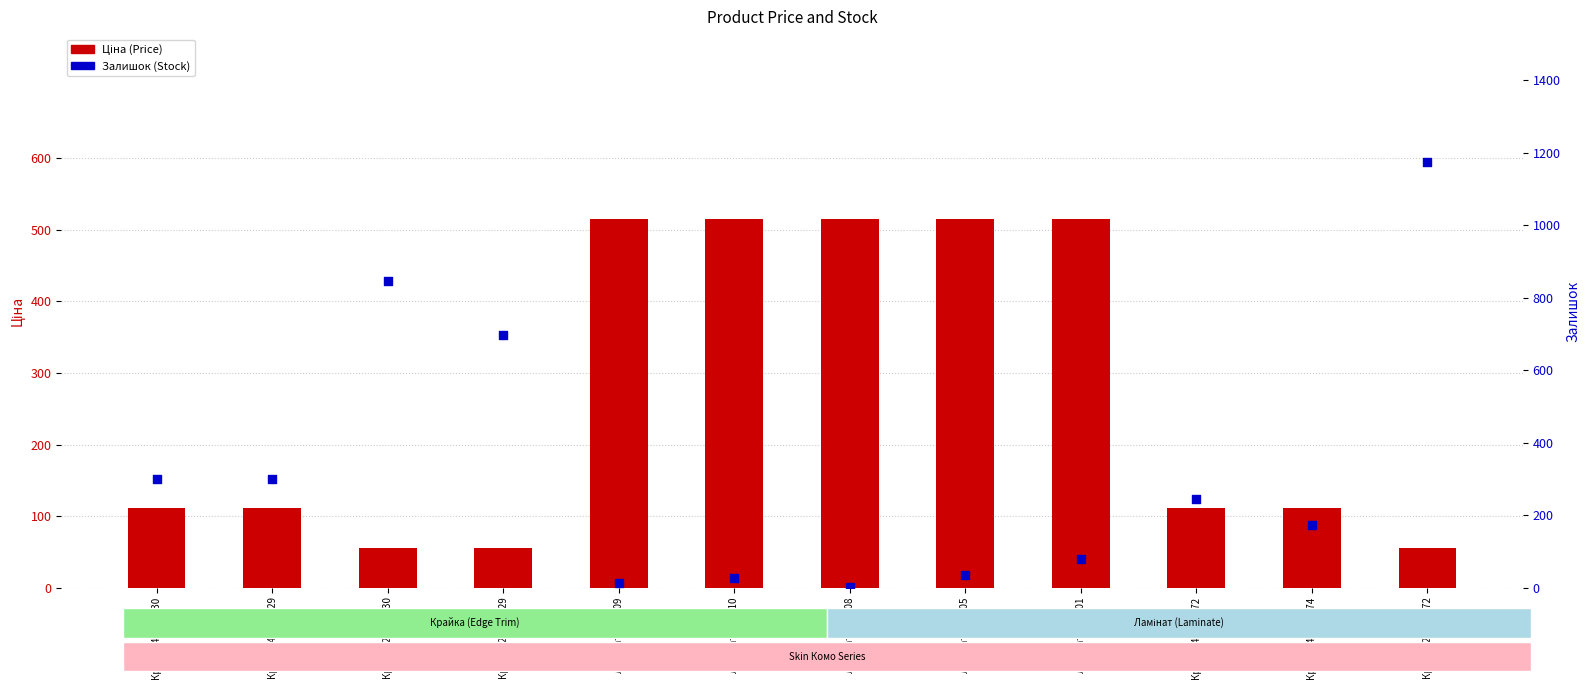

Which series contains the lowest Y value?

Залишок (Stock)